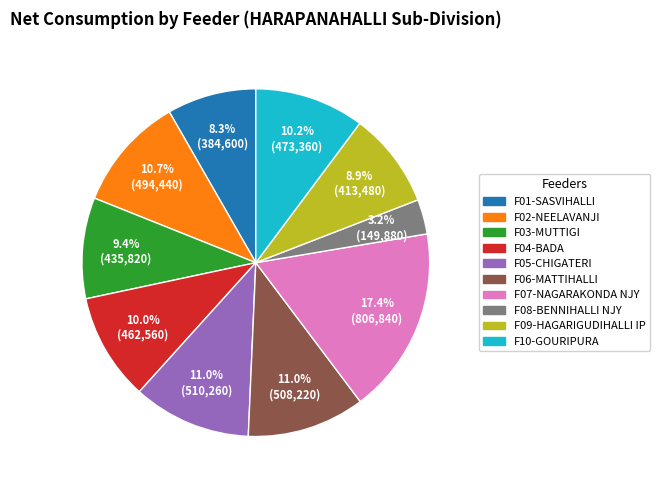

Which slice is the smallest?

F08-BENNIHALLI NJY